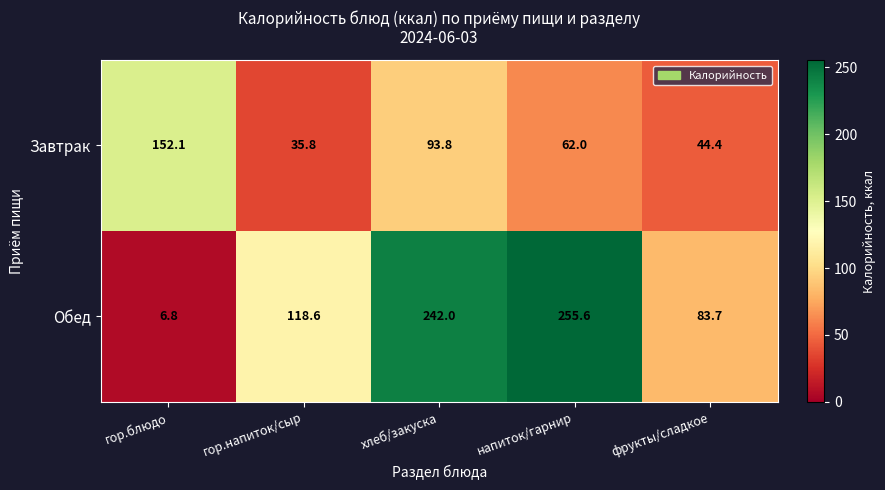

What is the approximate value of Завтрак at напиток/гарнир?

62.0